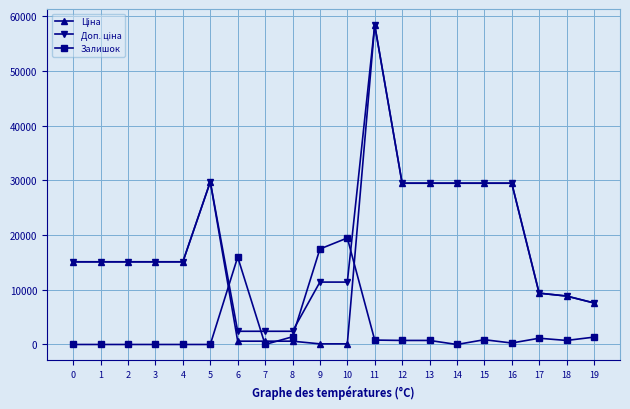

What is the difference between the highest and lowest values at 1?

15120.0